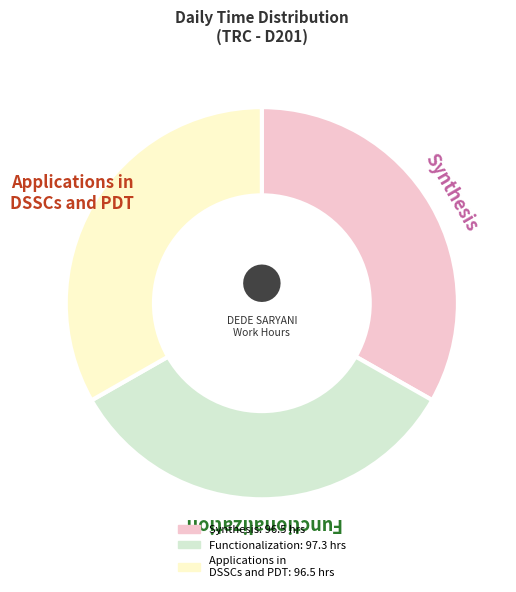

How many slices are in this pie chart?

3